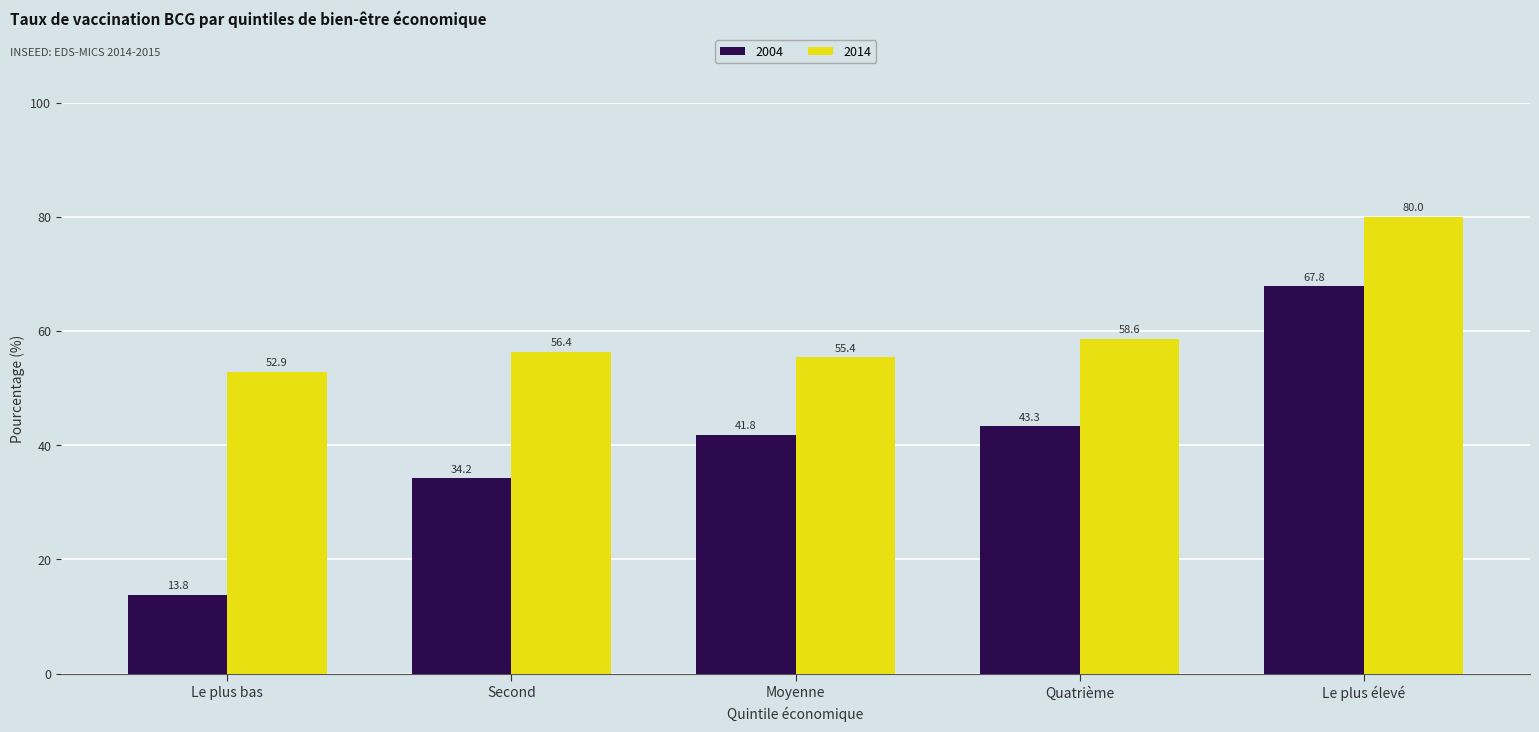

At Le plus bas, list the series in order from largest to smallest.

2014, 2004